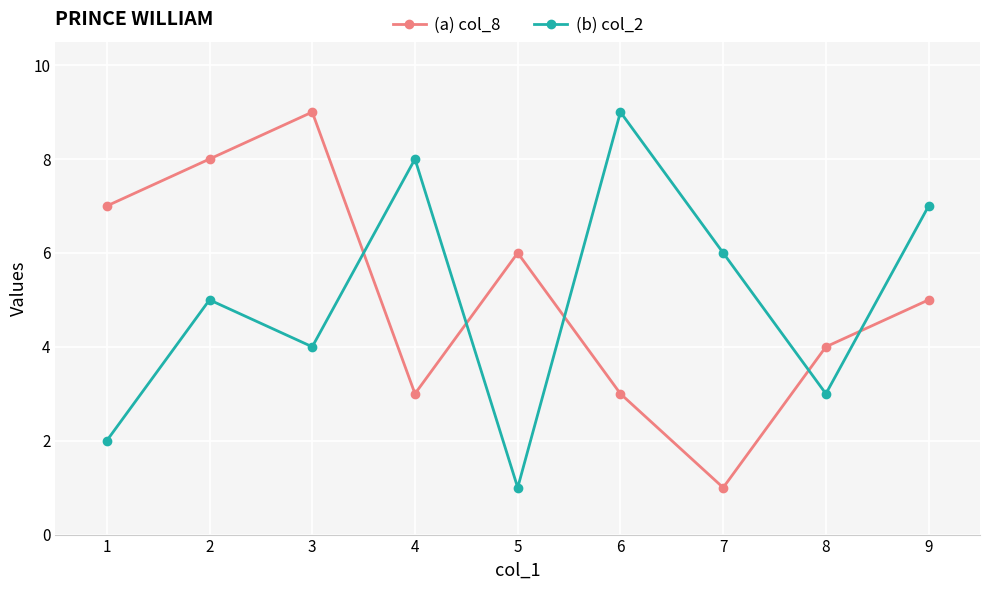

At 5, list the series in order from smallest to largest.

(b) col_2, (a) col_8